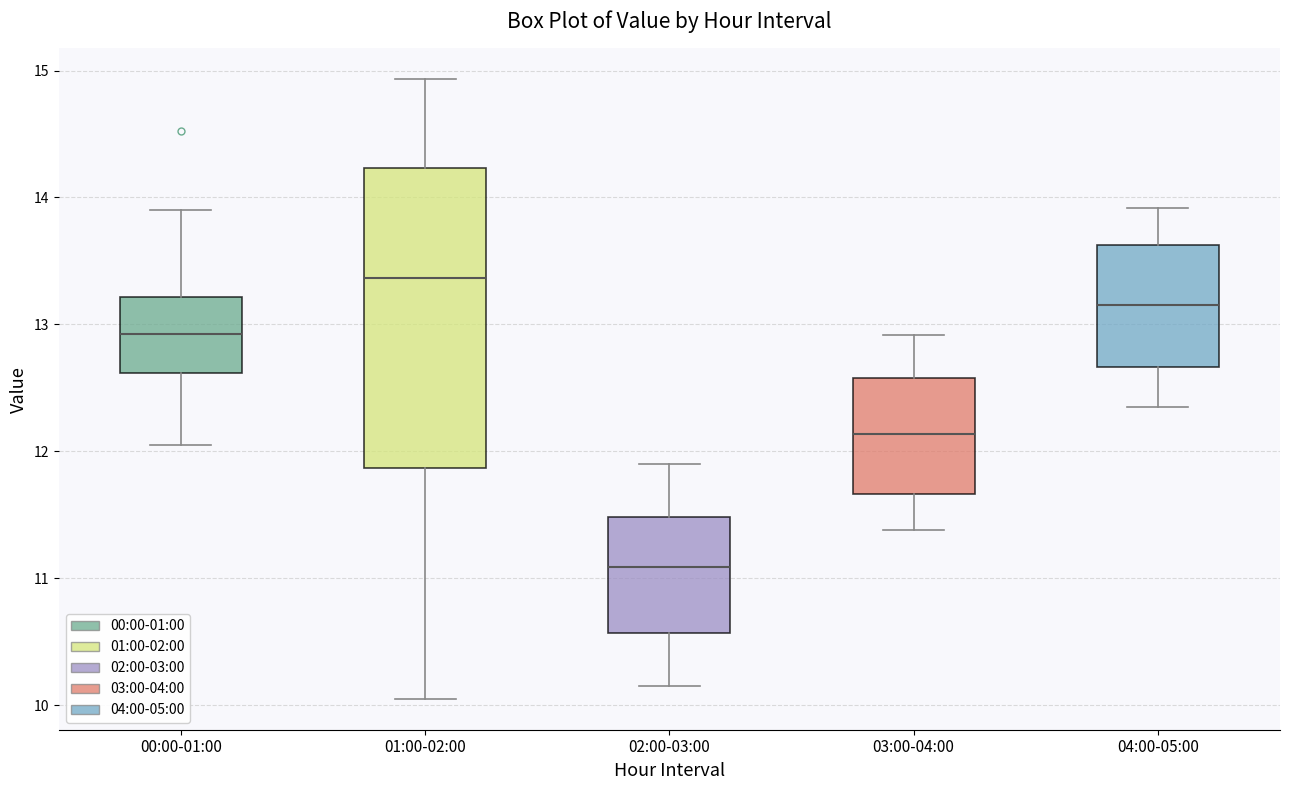

Reading left to right, read every box against the y-axis: the position of its median line, the range the box covers, and the ends of its whiskers. The values are not printed on the chart, so give them approximately, as read against the axis.

00:00-01:00: median 12.9, box 12.6 to 13.2, whiskers 12.1 to 13.9
01:00-02:00: median 13.4, box 11.9 to 14.2, whiskers 10.1 to 14.9
02:00-03:00: median 11.1, box 10.6 to 11.5, whiskers 10.2 to 11.9
03:00-04:00: median 12.1, box 11.7 to 12.6, whiskers 11.4 to 12.9
04:00-05:00: median 13.2, box 12.7 to 13.6, whiskers 12.4 to 13.9